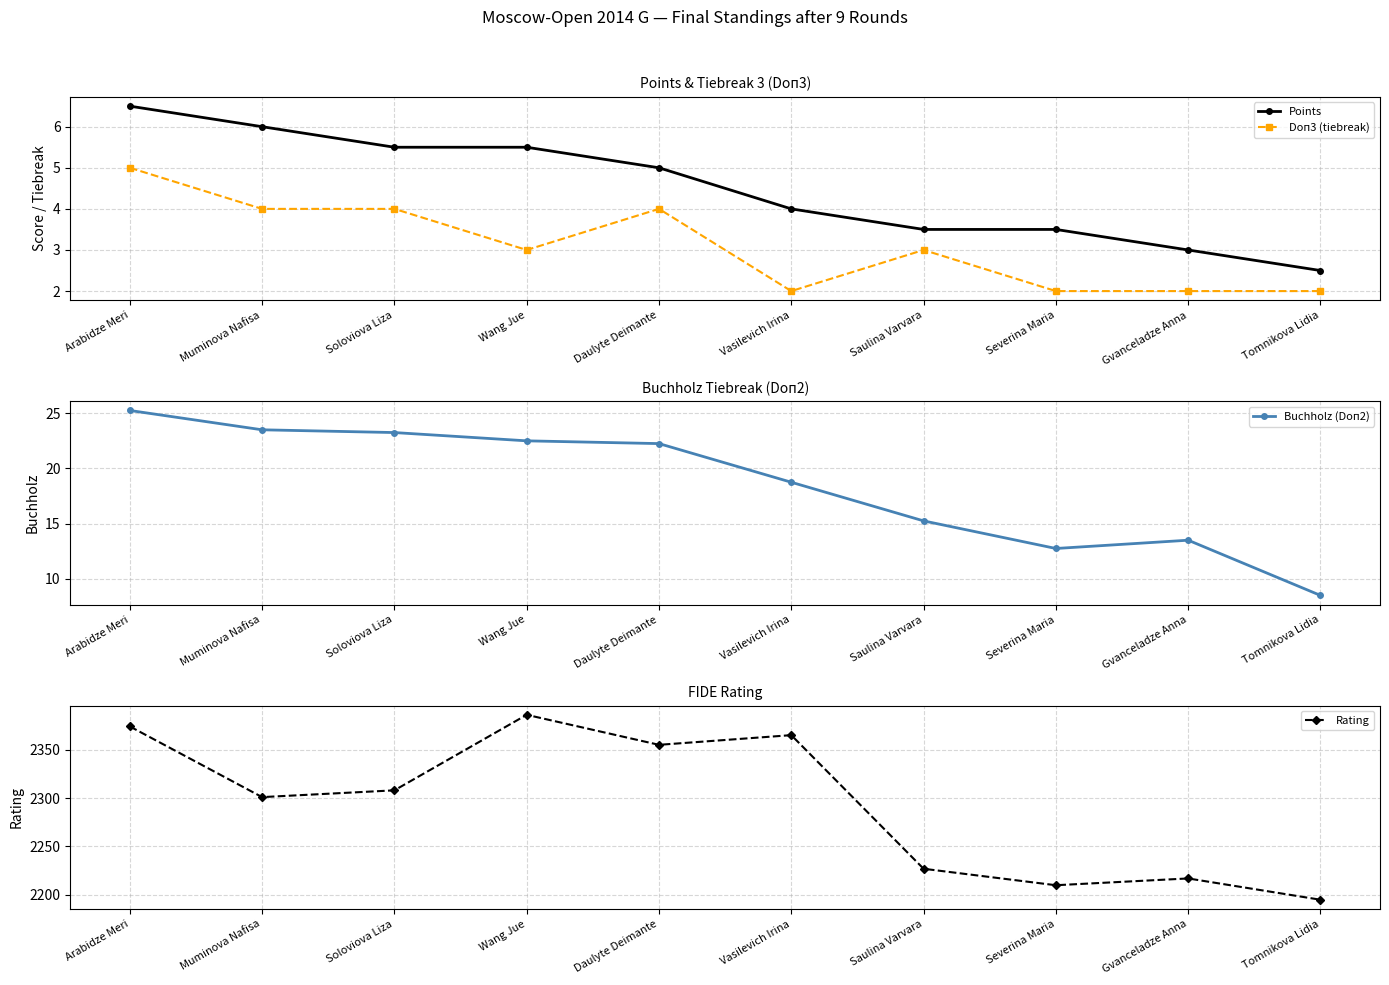

What is the average value of the Points series?

4.5